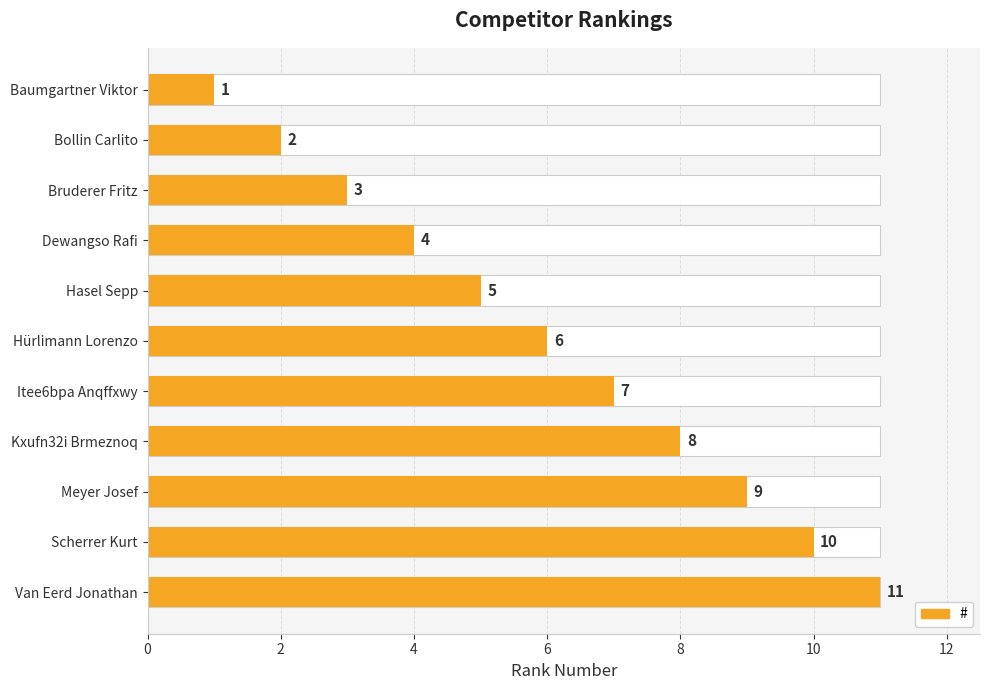

What is the average value?

6